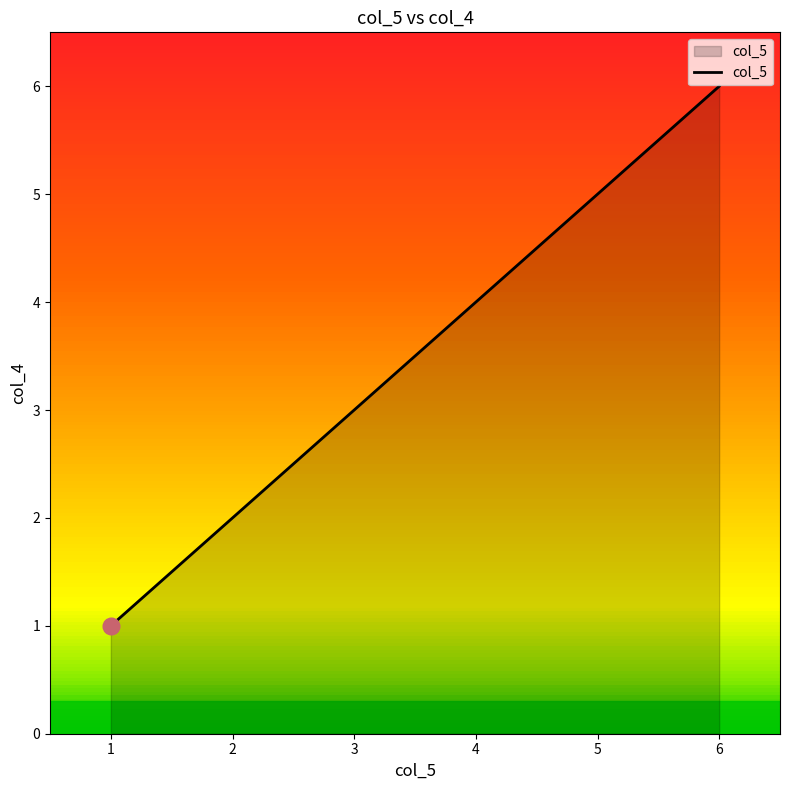

Which category has the highest value across all series?

6